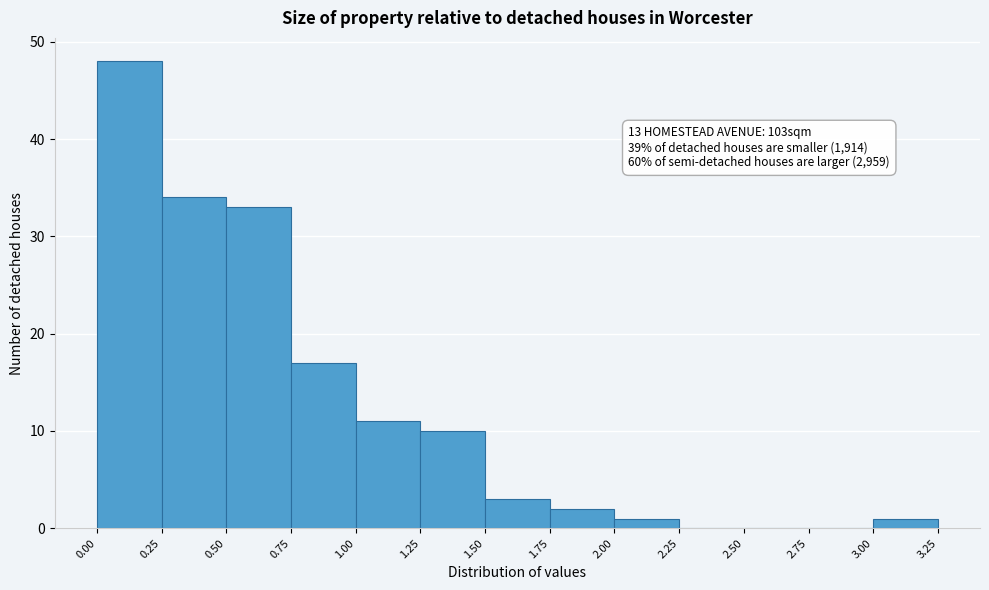

Which range on the x-axis has the tallest bar?

0.00 to 0.25